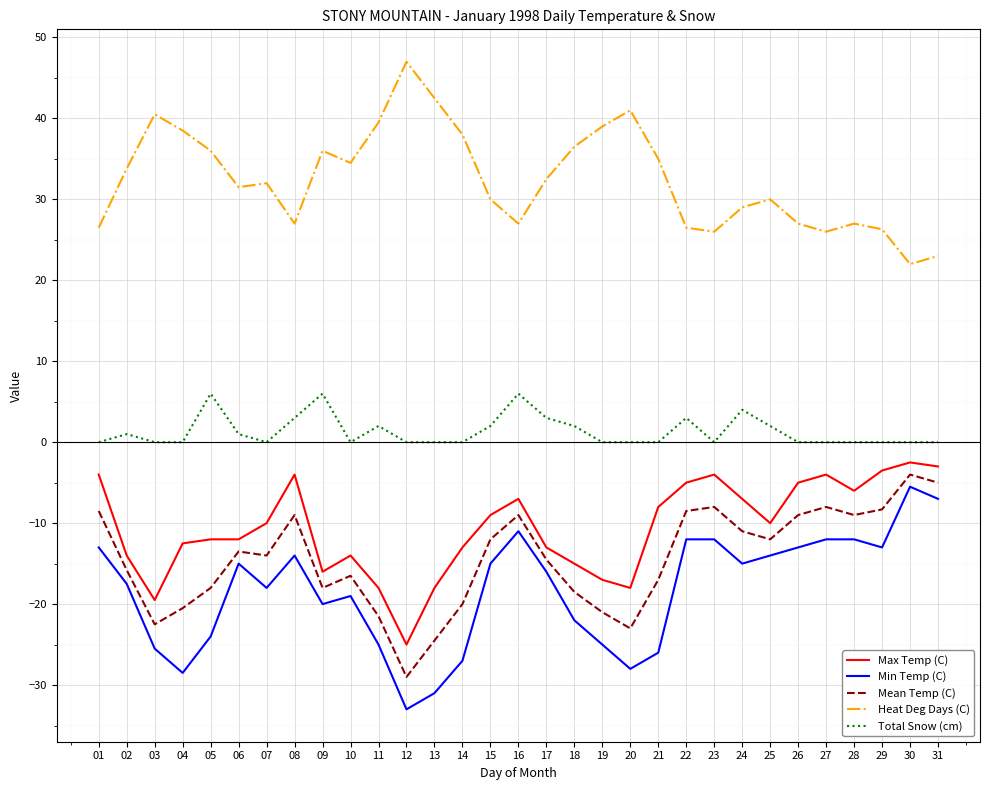

What is the sum of all Min Temp (C) values?

-569.0